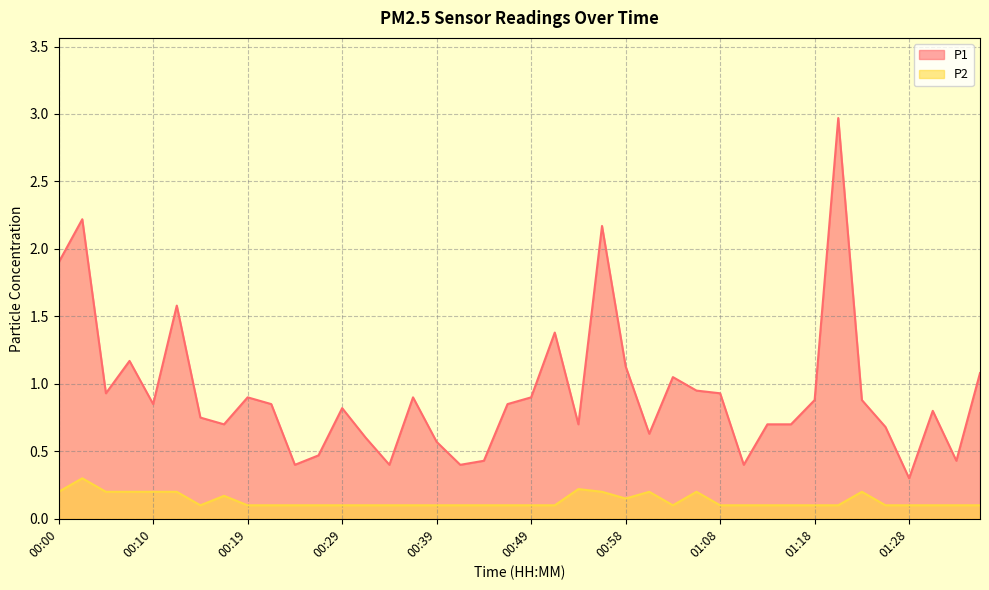

Rank the series by their maximum value, from lowest to highest.

P2, P1